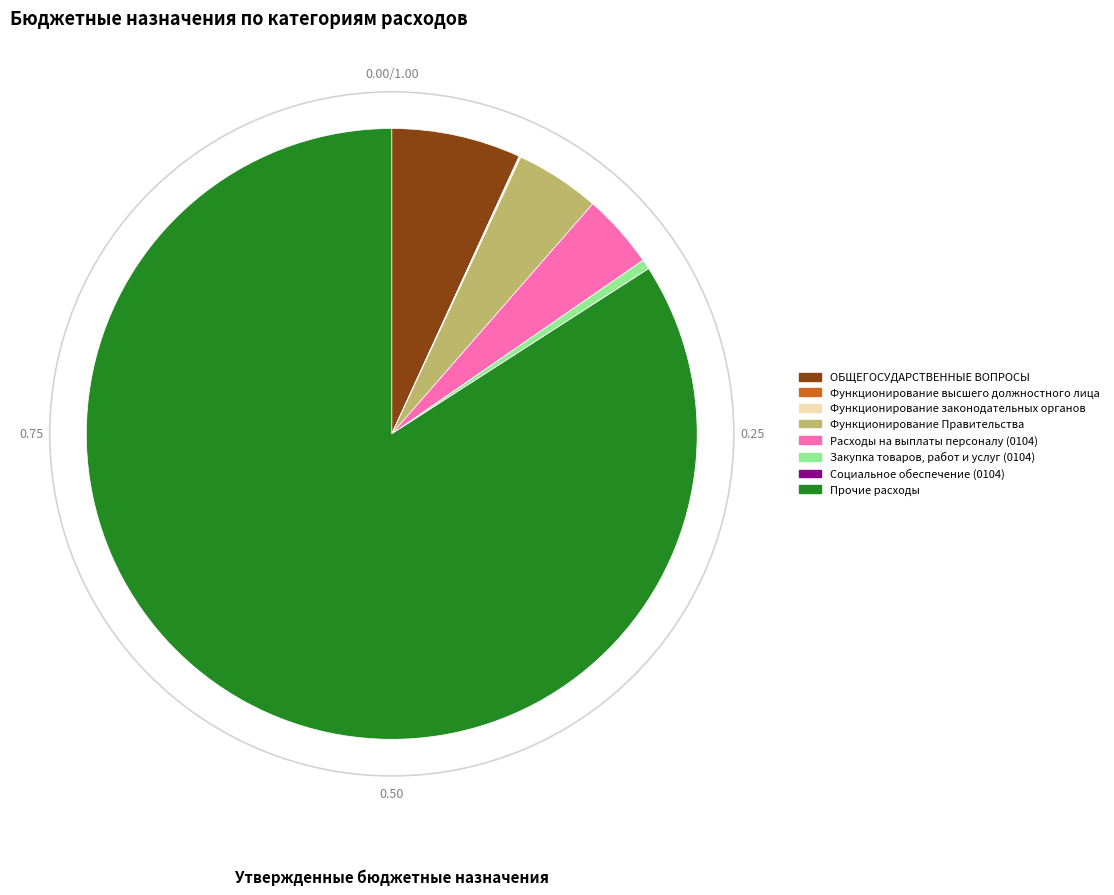

Does any single category account for the majority?

Yes